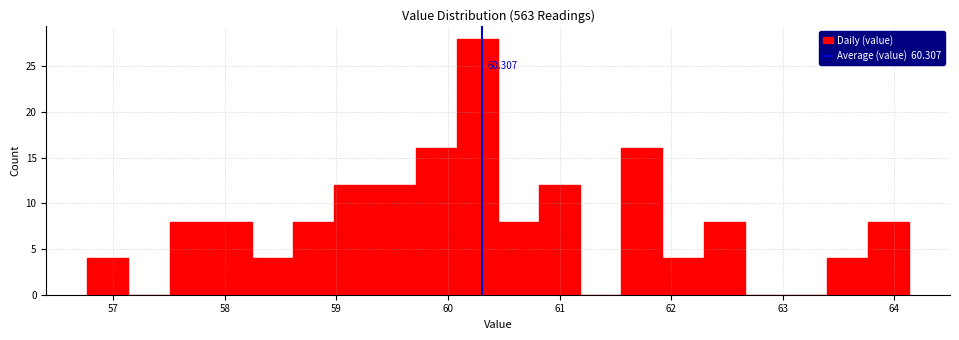

Around what value on the x-axis is the tallest bar? Give the approximate position of its centre, as read against the axis.

60.3